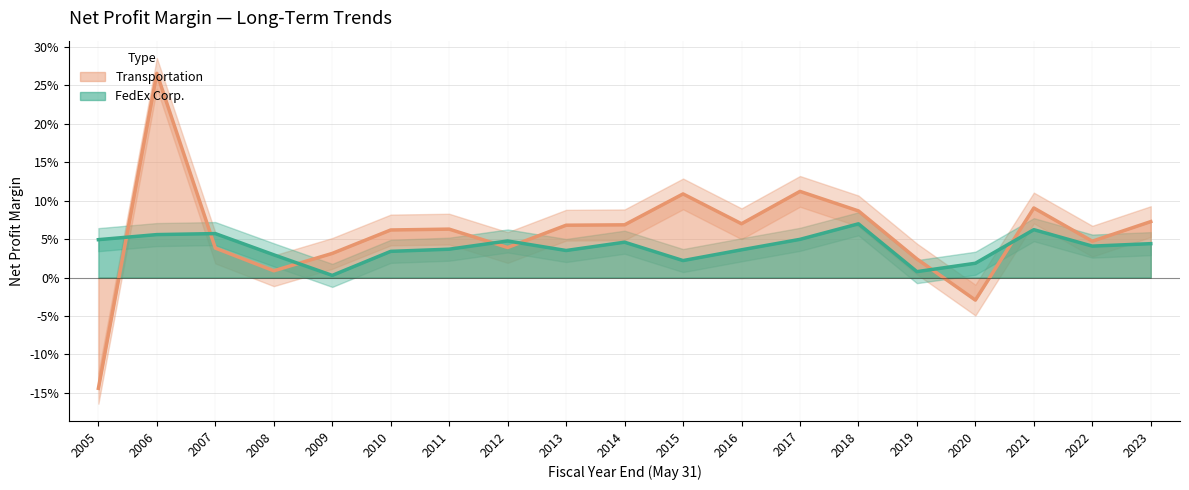

At which category is the sum across all series the highest?

2006